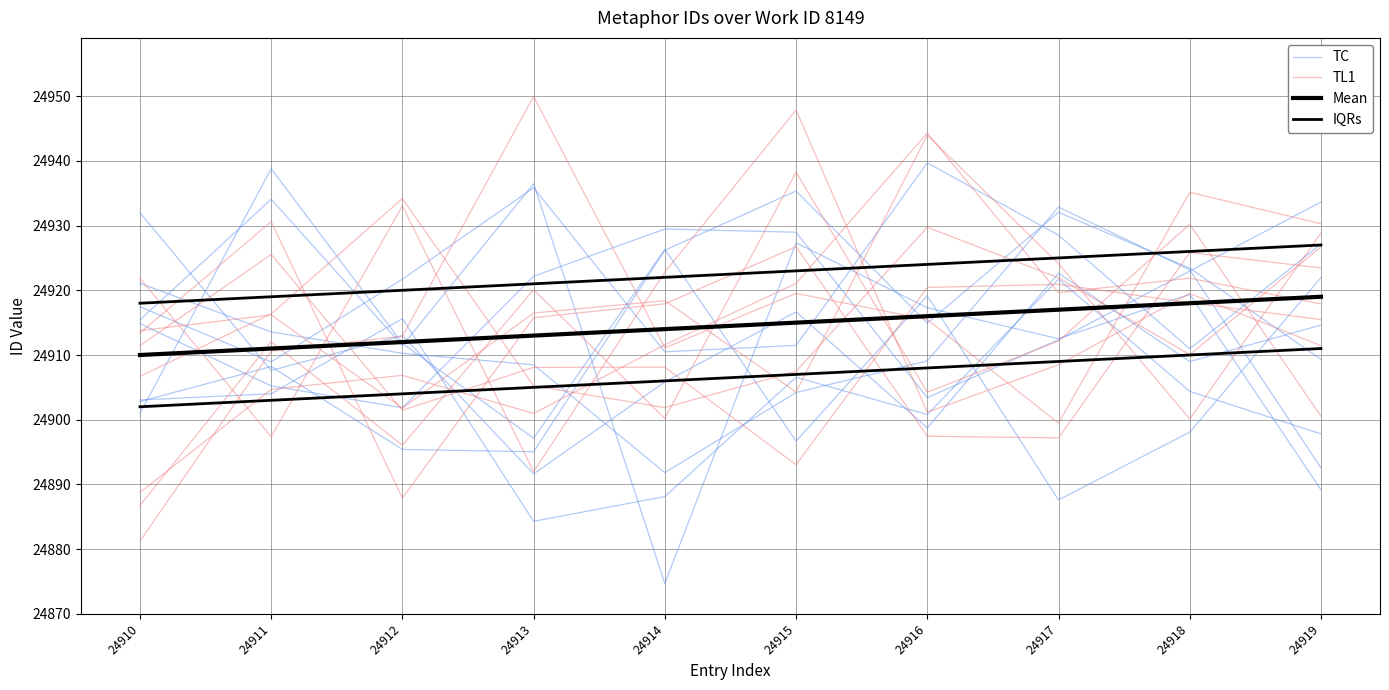

Between 24919 and 24915, which is larger?

24919